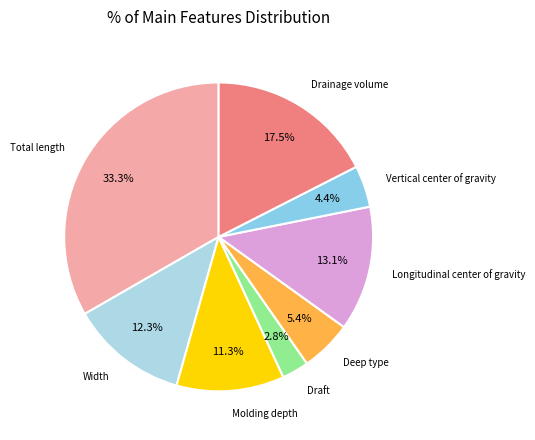

What is the total percentage of Deep type and Total length?

38.7%